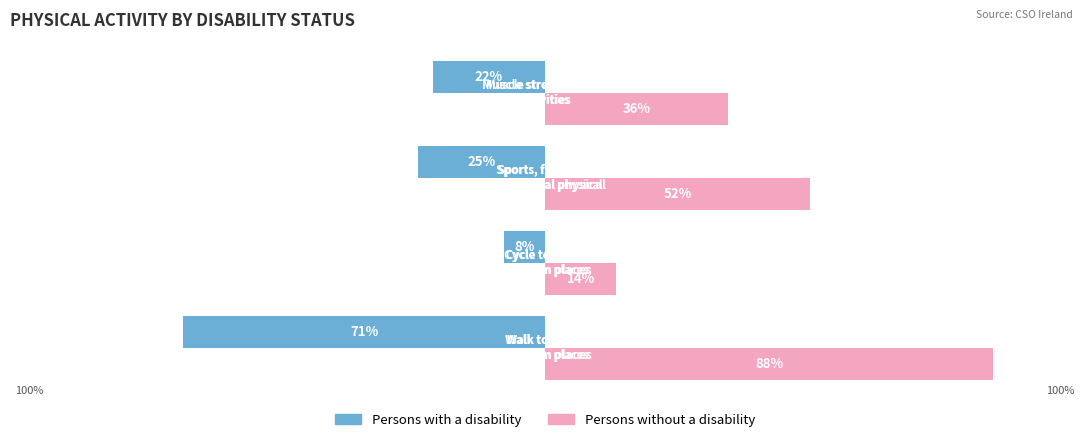

What are all the series names shown in the legend?

Persons with a disability, Persons without a disability